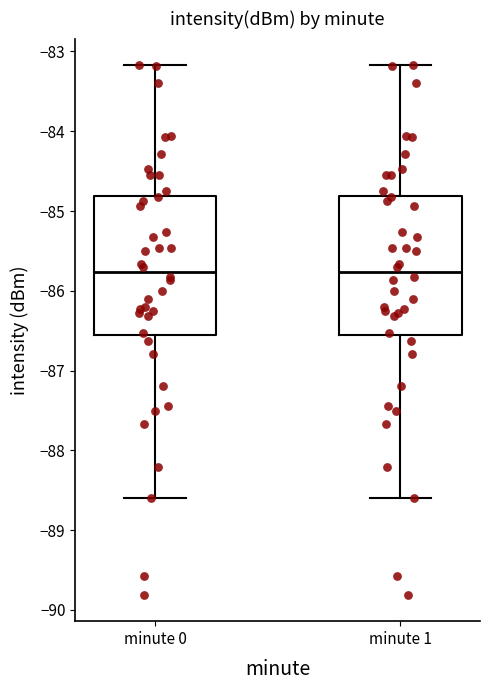

Reading left to right, transcribe this box plot: for each box, give where its median line is, the range the box spans, and where its two whiskers end, as read against the y-axis. The values are not printed on the chart, so give them approximately, as read against the axis.

minute 0: median -85.8, box -86.6 to -84.8, whiskers -88.6 to -83.2
minute 1: median -85.8, box -86.6 to -84.8, whiskers -88.6 to -83.2